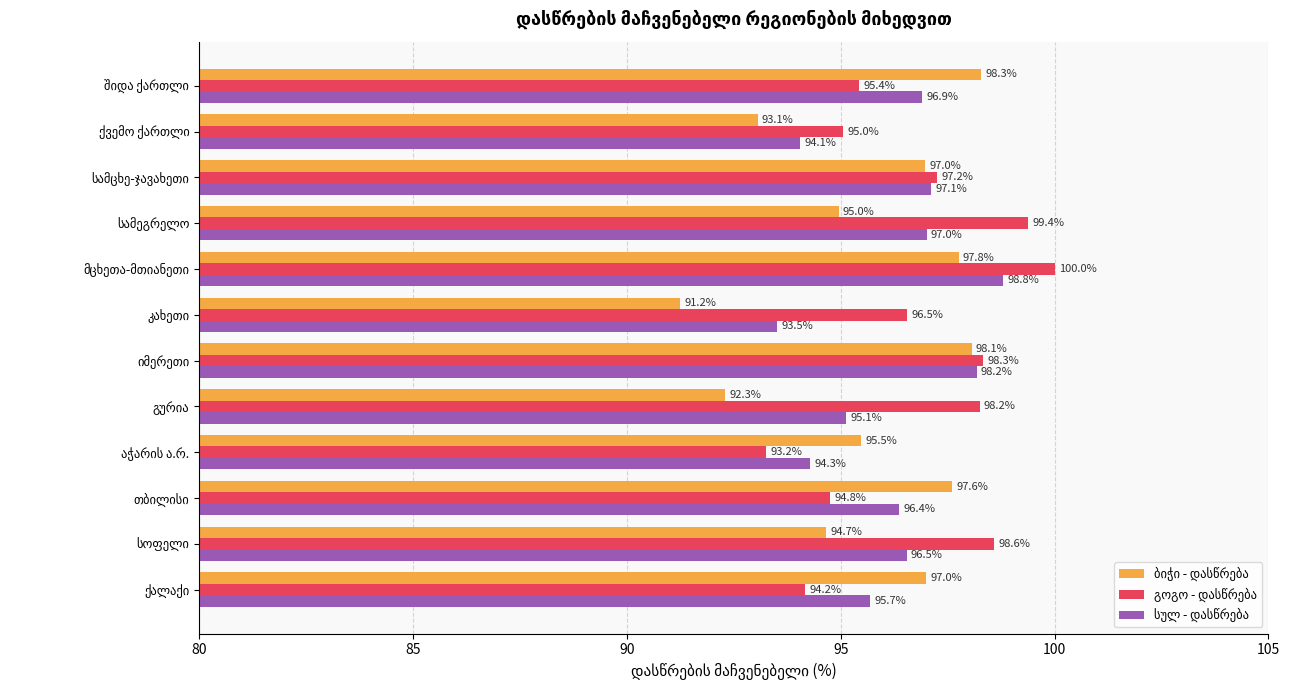

What is the average value of the სულ - დასწრება series?

96.1